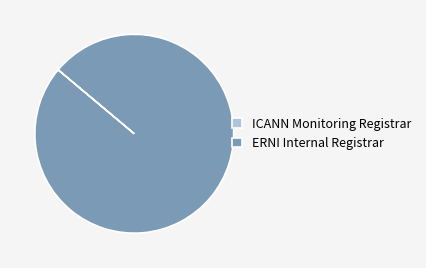

What is the majority slice?

ERNI Internal Registrar